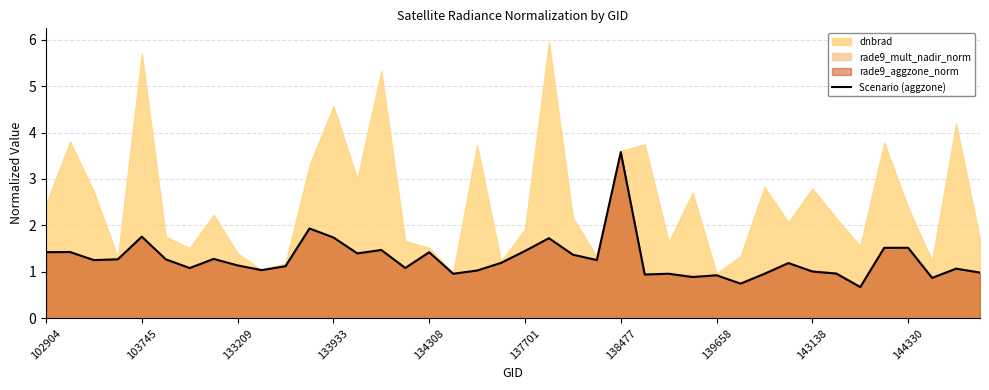

At which category does the chart reach its minimum across all series?

34